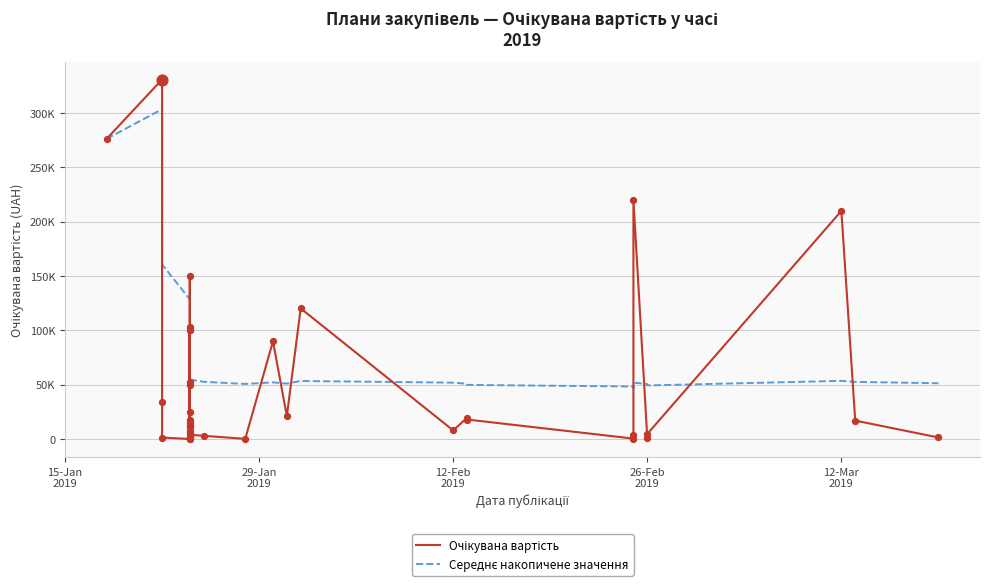

At how many categories does at least one series exceed 8868?

40